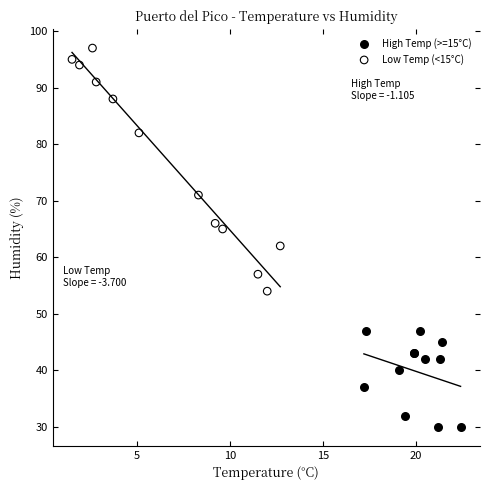

Which series reaches the maximum Y coordinate?

Low Temp (<15°C)